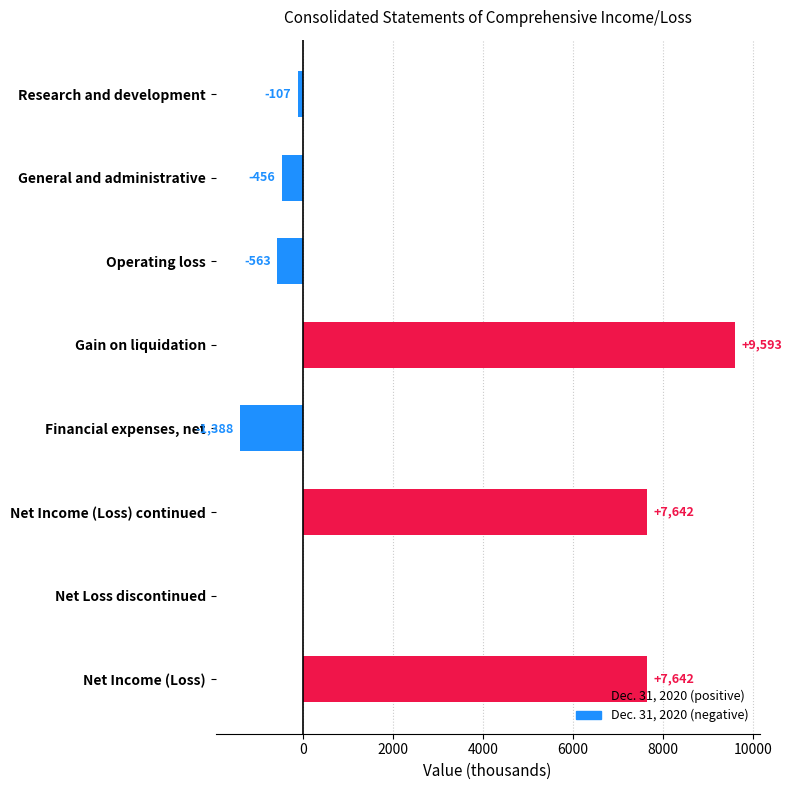

What is the change in value from Gain on liquidation to Net Loss discontinued?

-9593